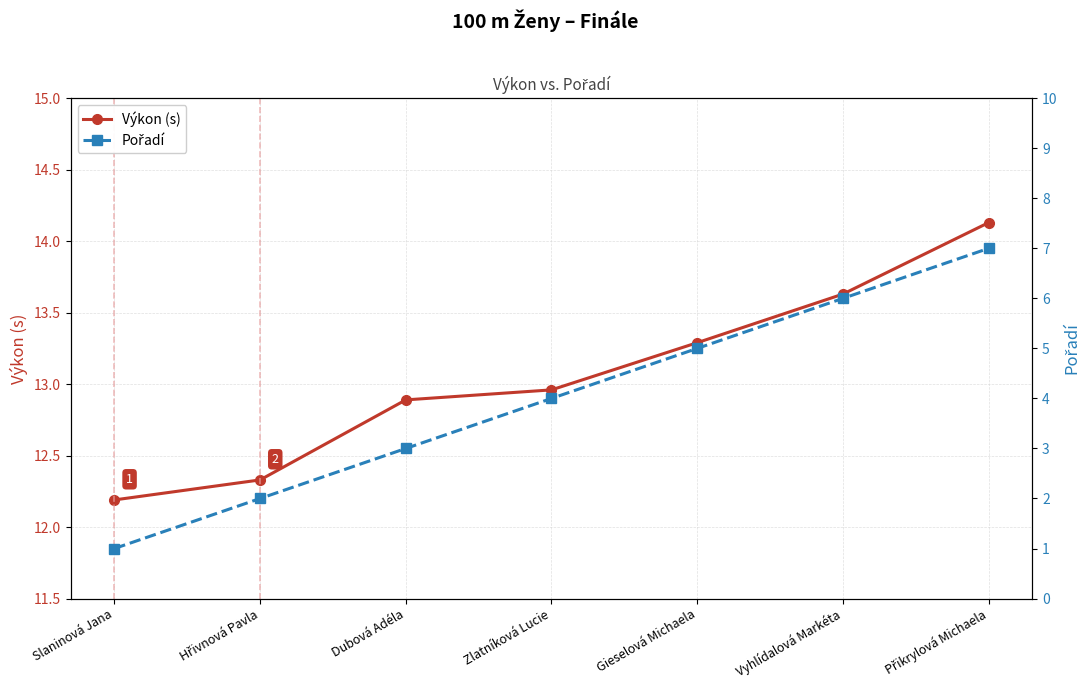

What is the sum of the Pořadí values at Vyhlídalová Markéta and Hřivnová Pavla?

8.0